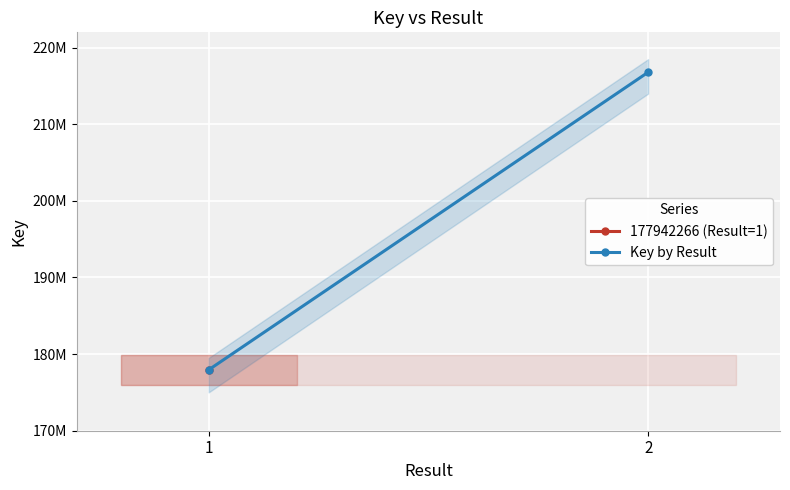

What is the value of the 1st point from the left?

177942266